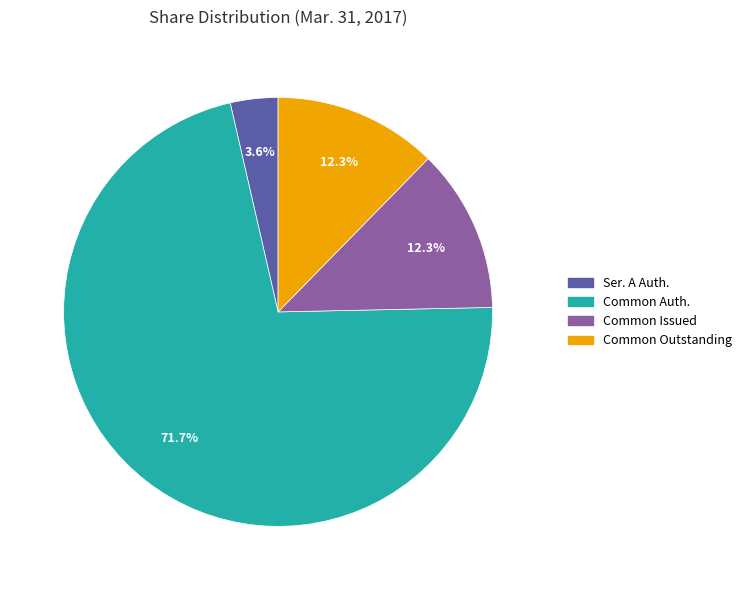

Does any single category account for the majority?

Yes